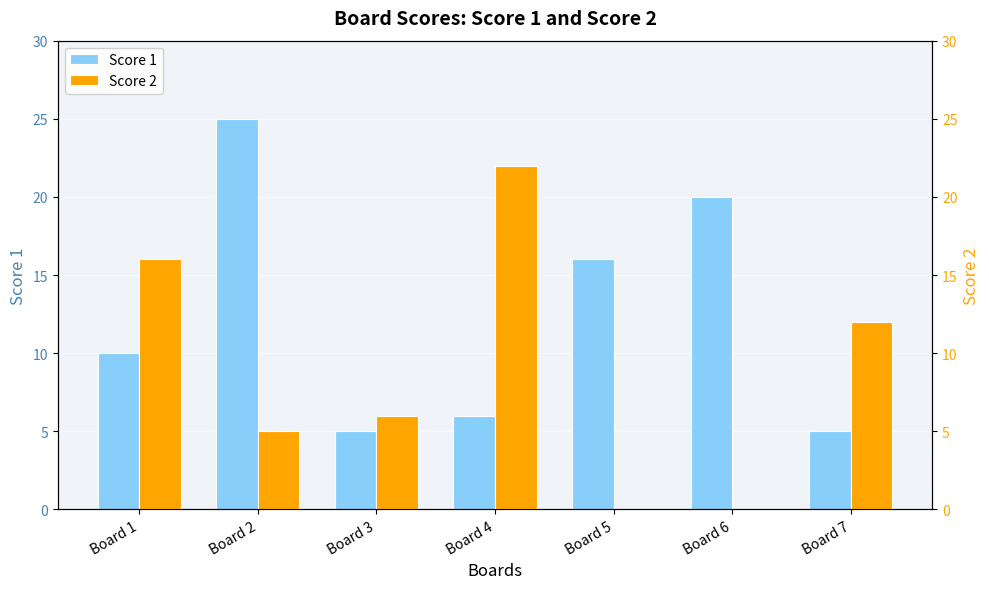

Which series has the largest range (max minus min)?

Score 2